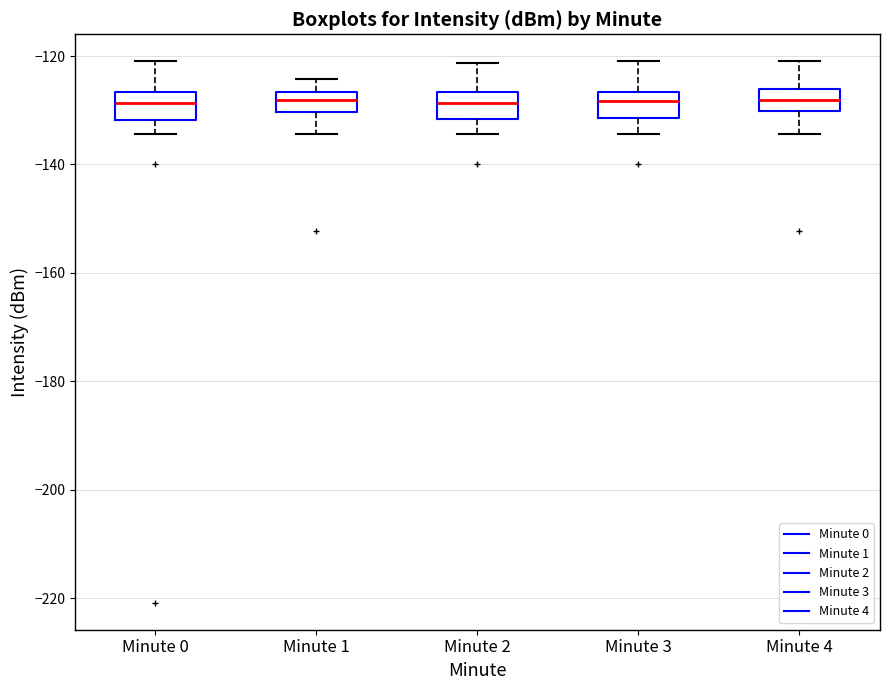

Reading left to right, read every box against the y-axis: the position of its median line, the range the box covers, and the ends of its whiskers. The values are not printed on the chart, so give them approximately, as read against the axis.

Minute 0: median -128, box -132 to -126, whiskers -134 to -120
Minute 1: median -128, box -130 to -126, whiskers -134 to -124
Minute 2: median -128, box -132 to -126, whiskers -134 to -122
Minute 3: median -128, box -132 to -126, whiskers -134 to -120
Minute 4: median -128, box -130 to -126, whiskers -134 to -120